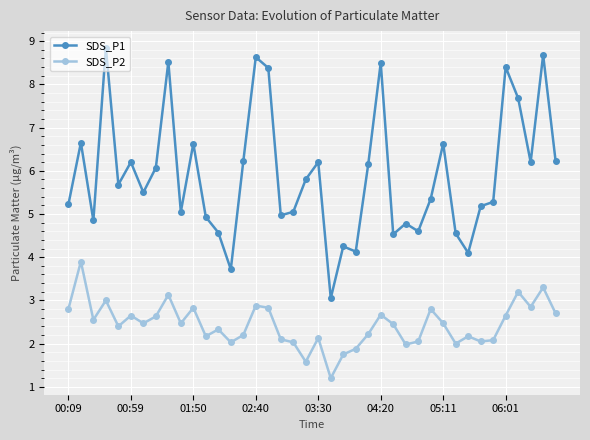

What is the highest value of the SDS_P2 series?

3.9